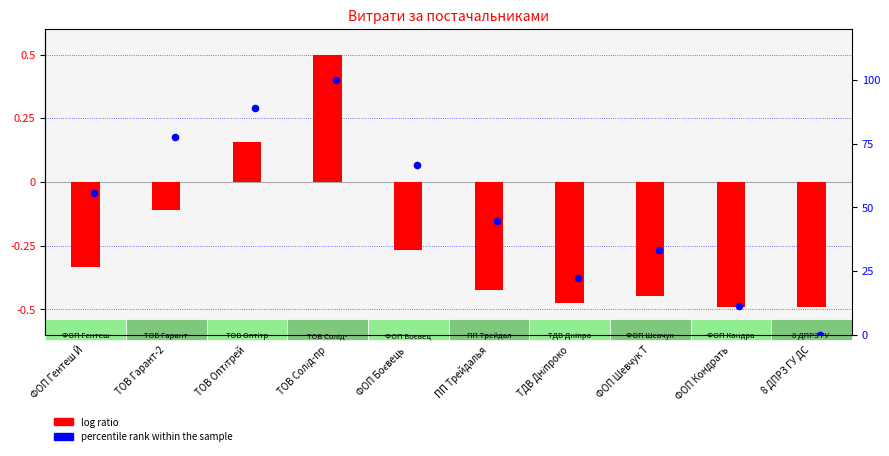

Which series reaches the minimum Y coordinate?

log ratio